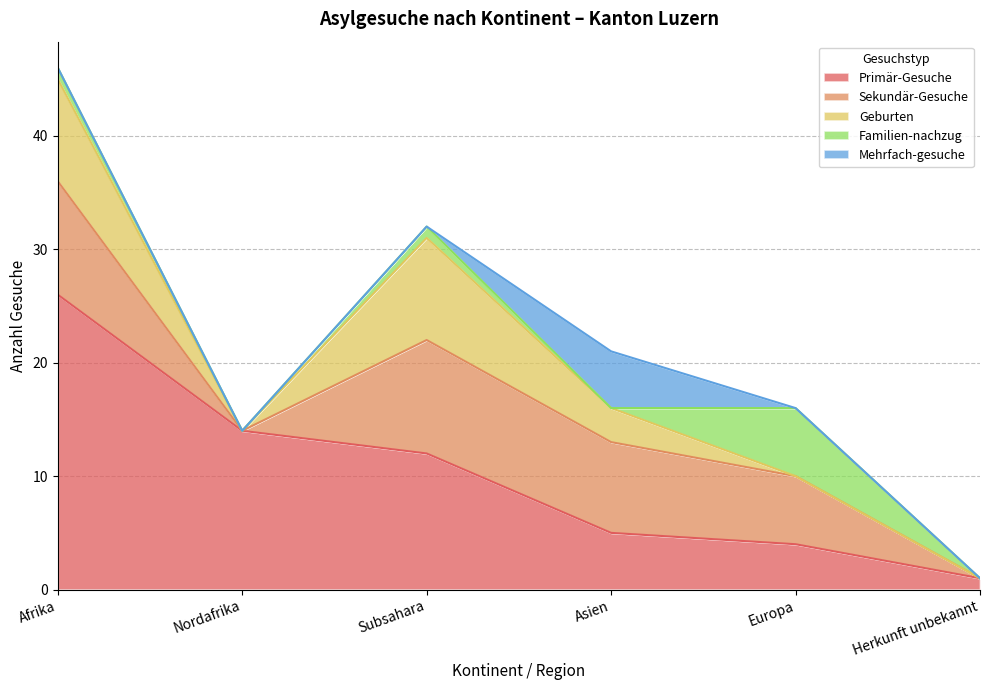

Where is the first local maximum for Familien-nachzug?

Subsahara